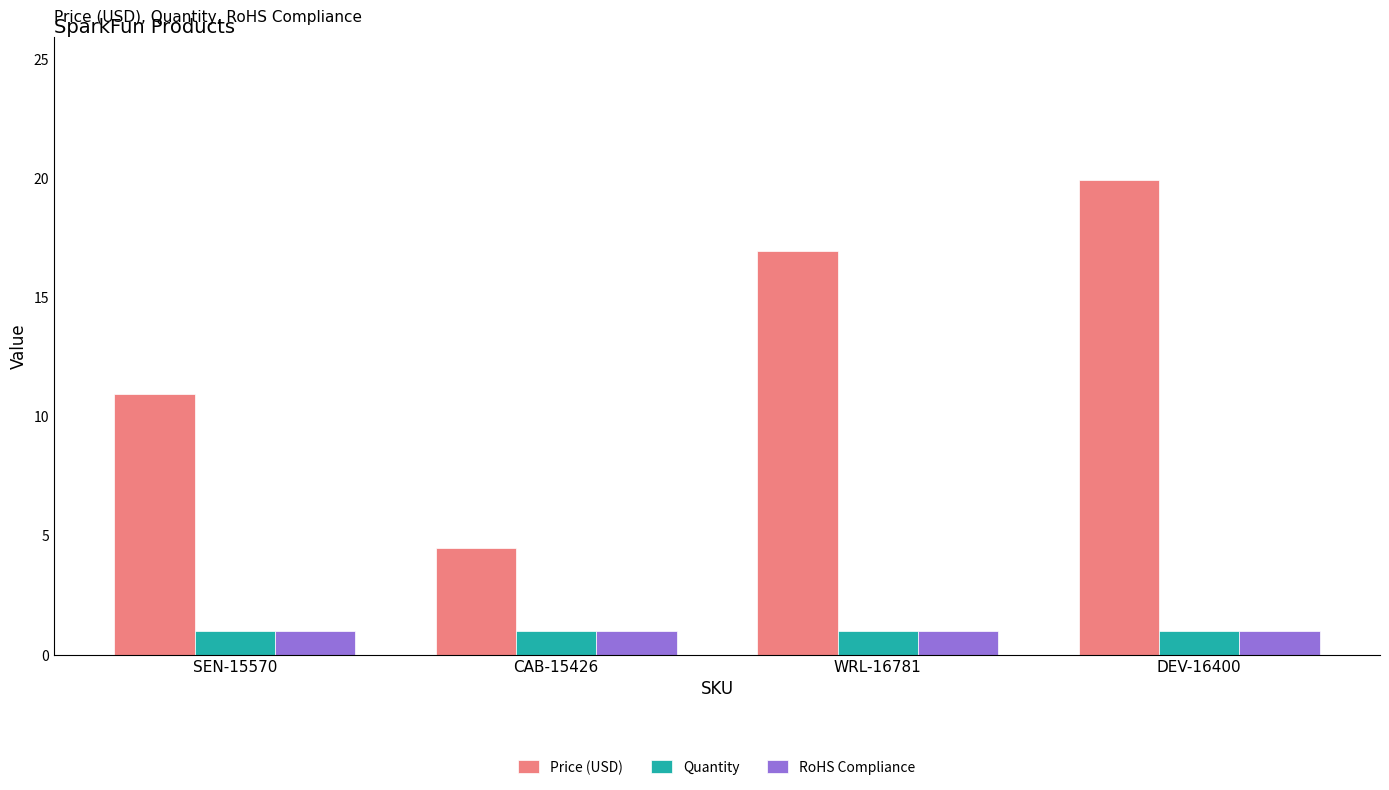

Between CAB-15426 and DEV-16400, which series saw the biggest shift?

Price (USD)